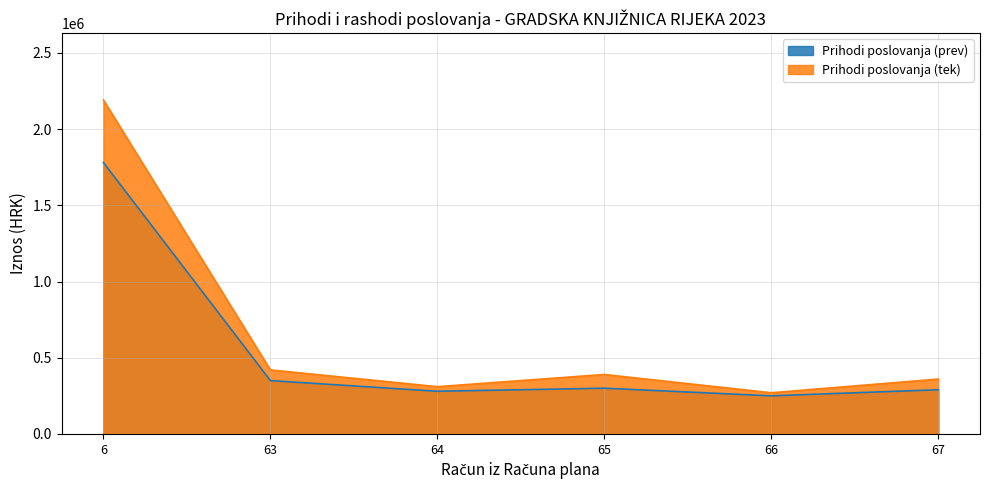

Which category has the lowest value across all series?

66